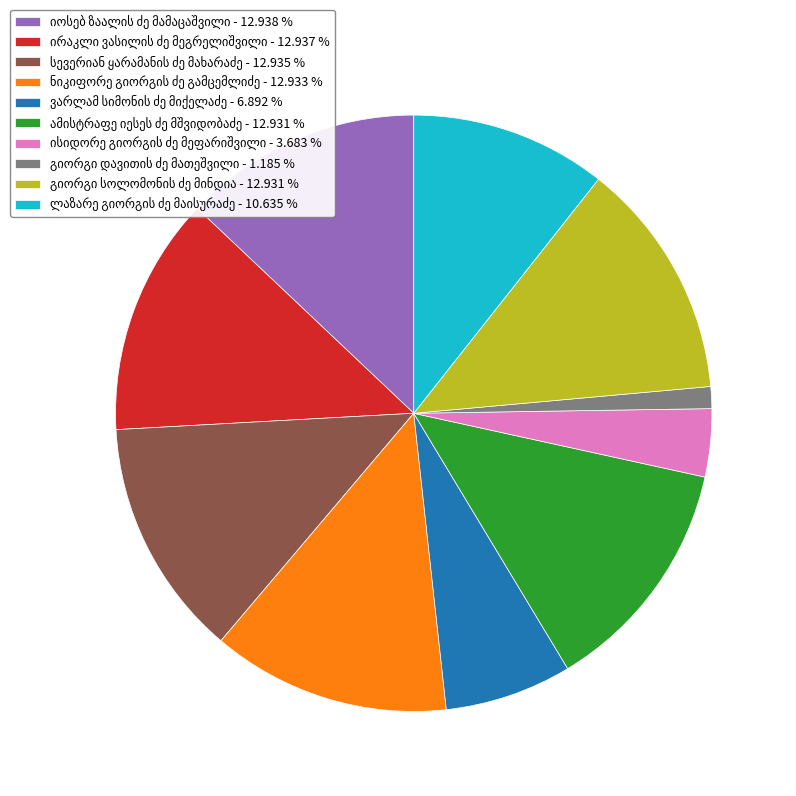

Is there any slice that represents more than half of the pie?

No